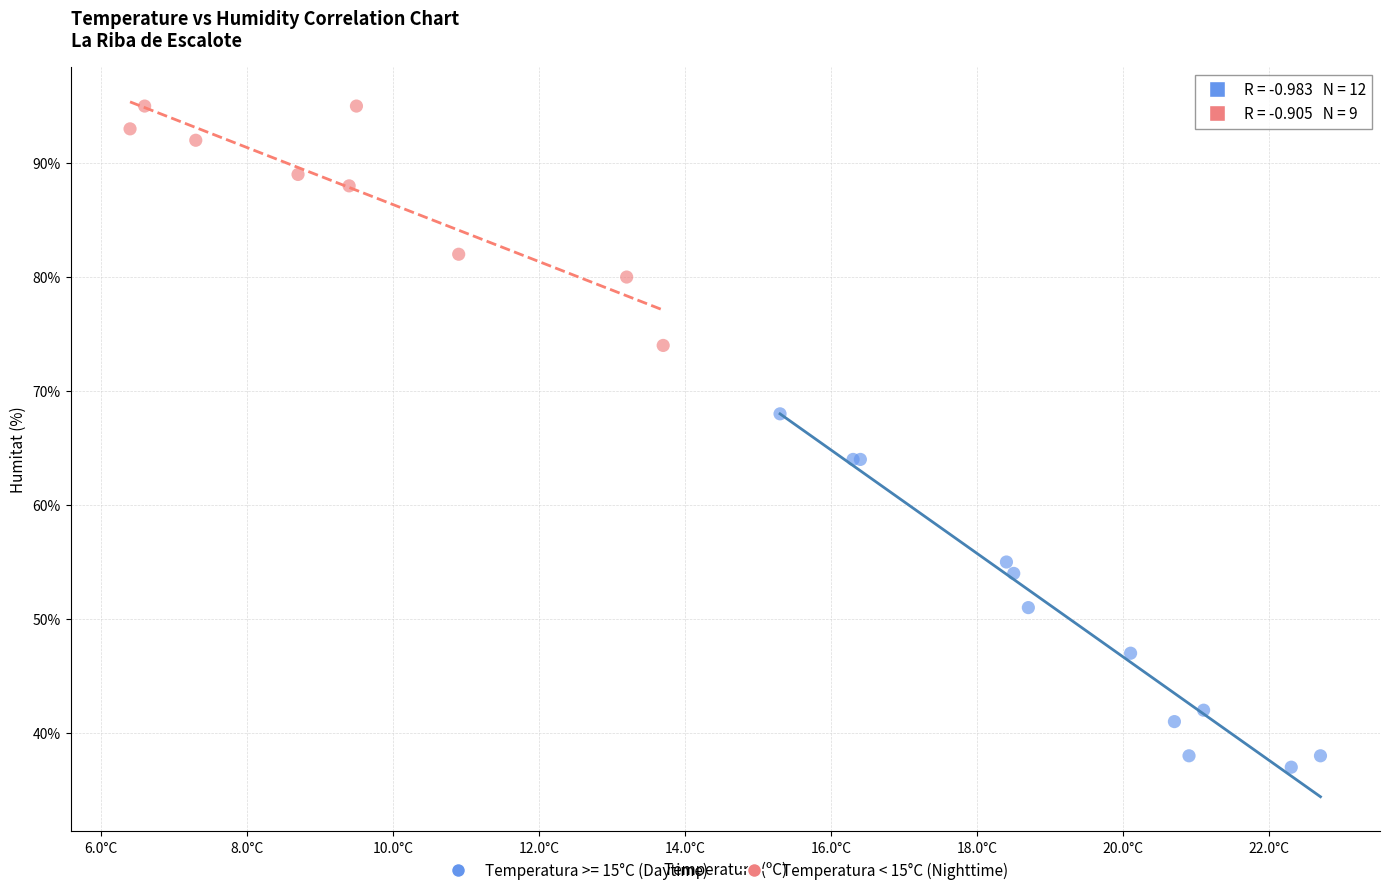

Which series has the largest Y range (max minus min)?

Temperatura >= 15°C (Daytime)